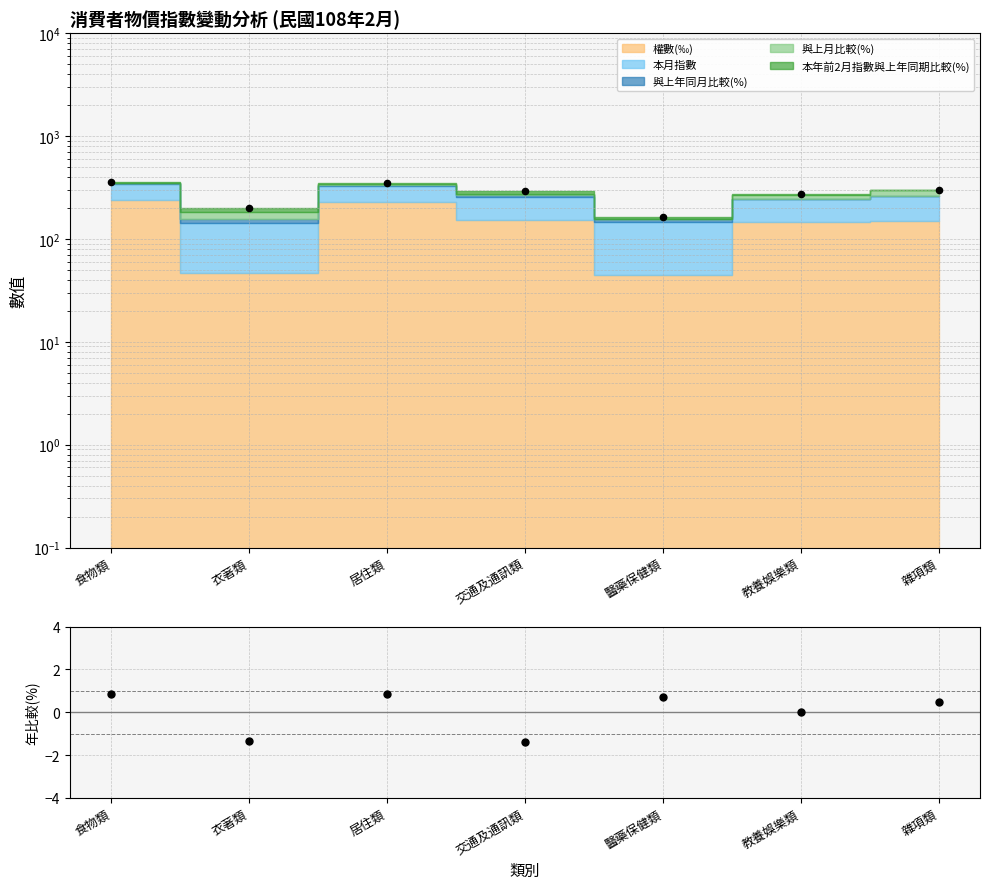

What is the change in value from 衣著類 to 交通及通訊類?

-0.1